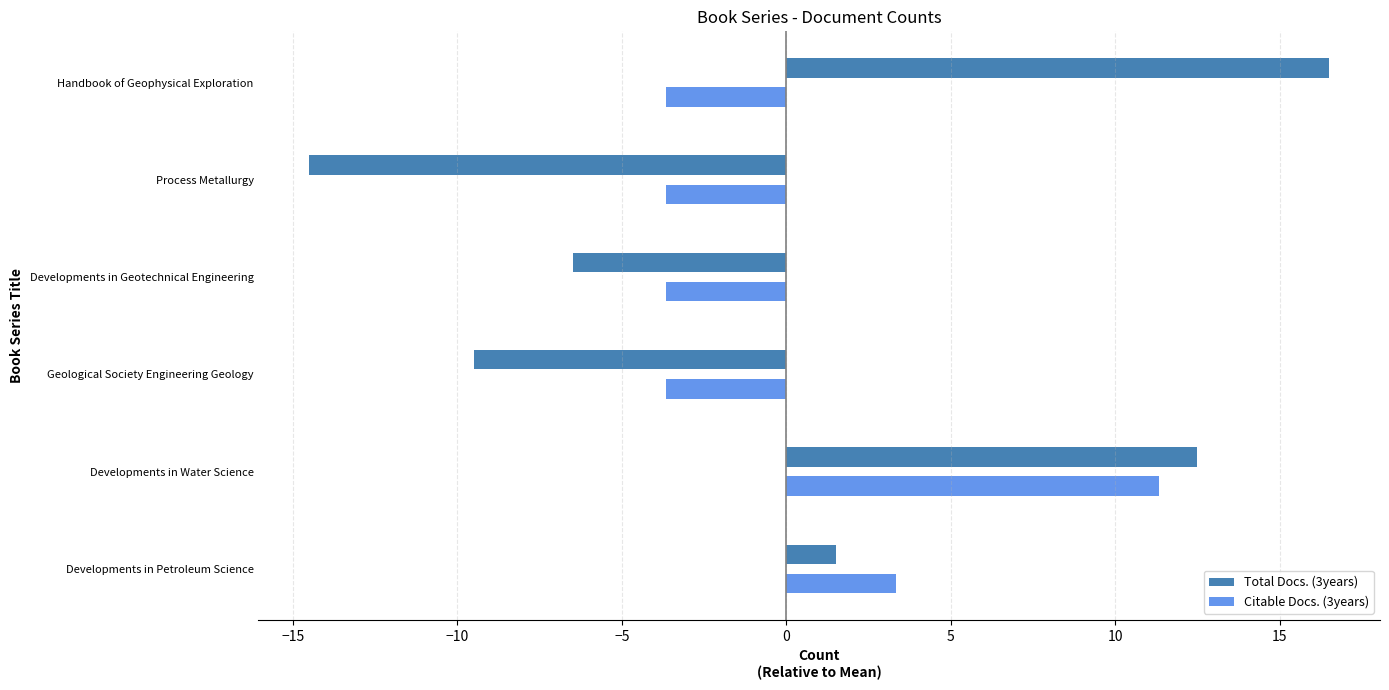

What is the smallest value displayed?

-14.5